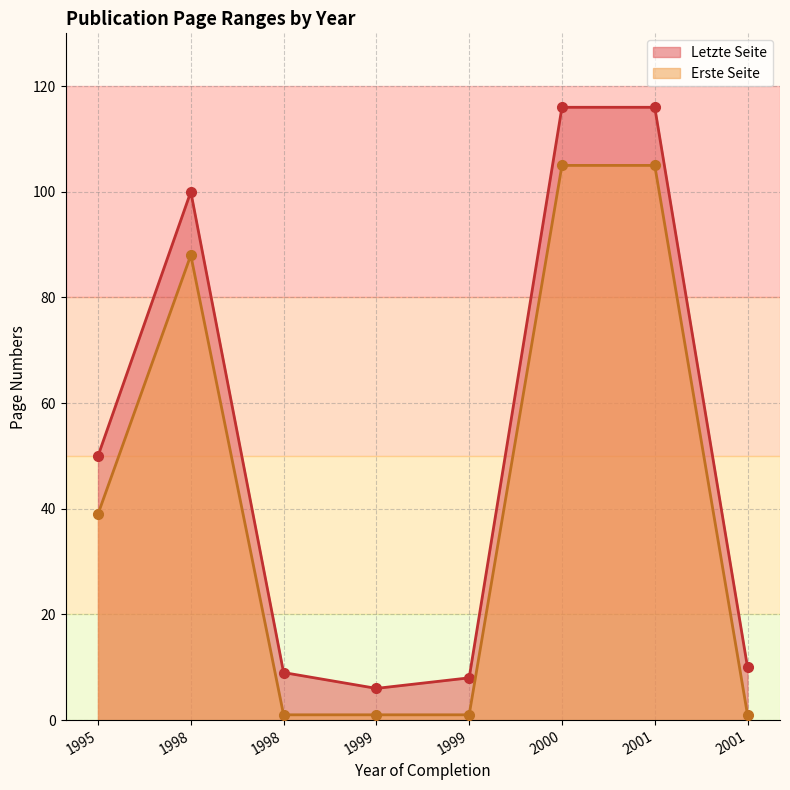

Reading left to right, what are all the values shown in this chart?

Letzte Seite: 50	100	9	6	8	116	116	10
Erste Seite: 39	88	1	1	1	105	105	1